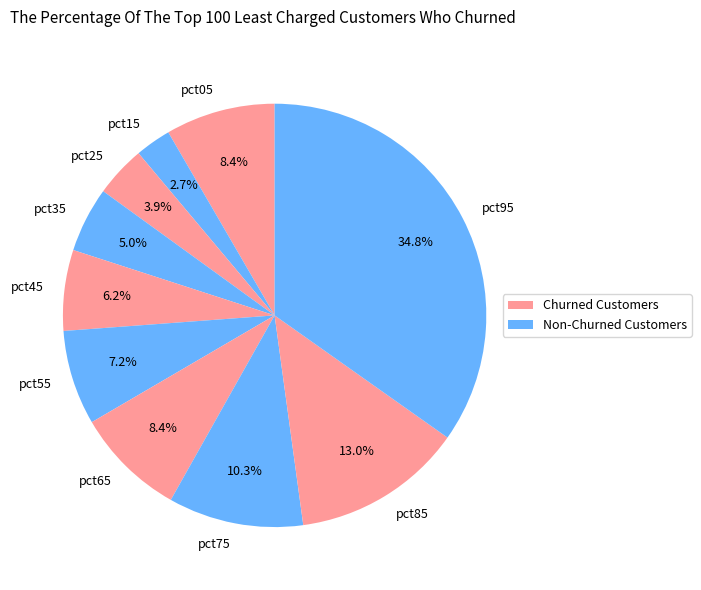

Which category has the smallest portion of the pie?

pct15